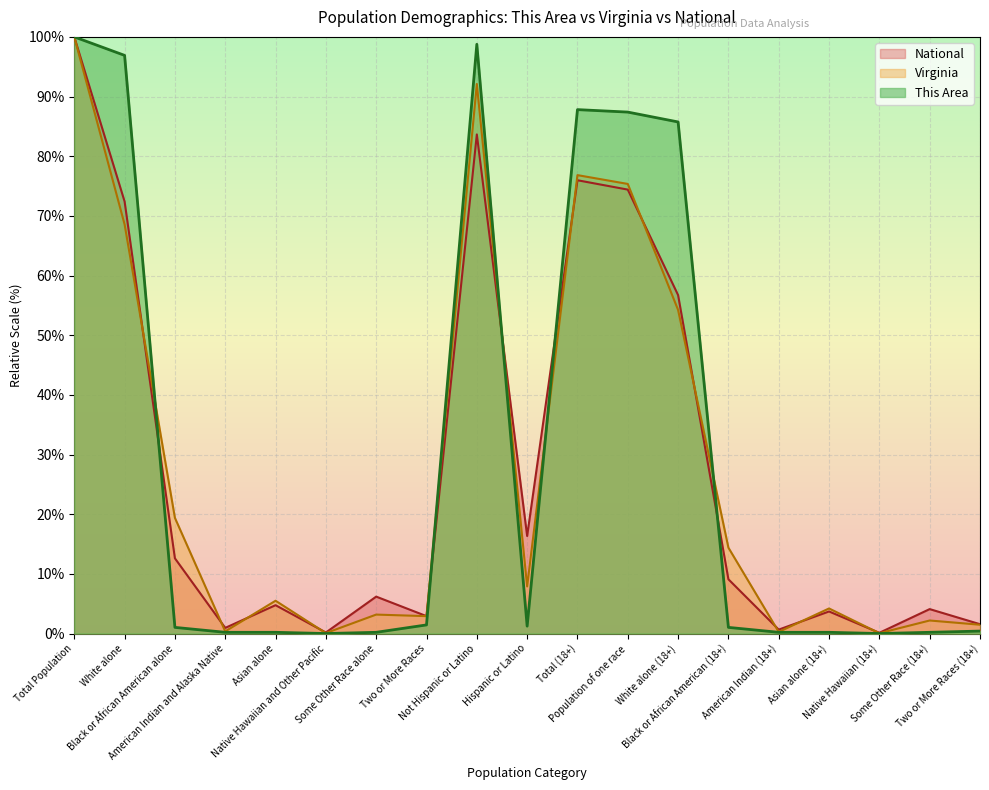

At Two or More Races (18+), list the series in order from smallest to largest.

This Area, Virginia, National